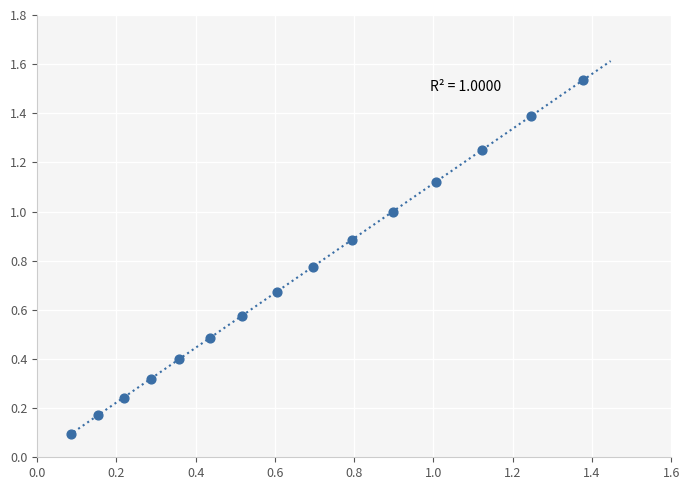

What is the range of Y values (max minus min)?

1.4